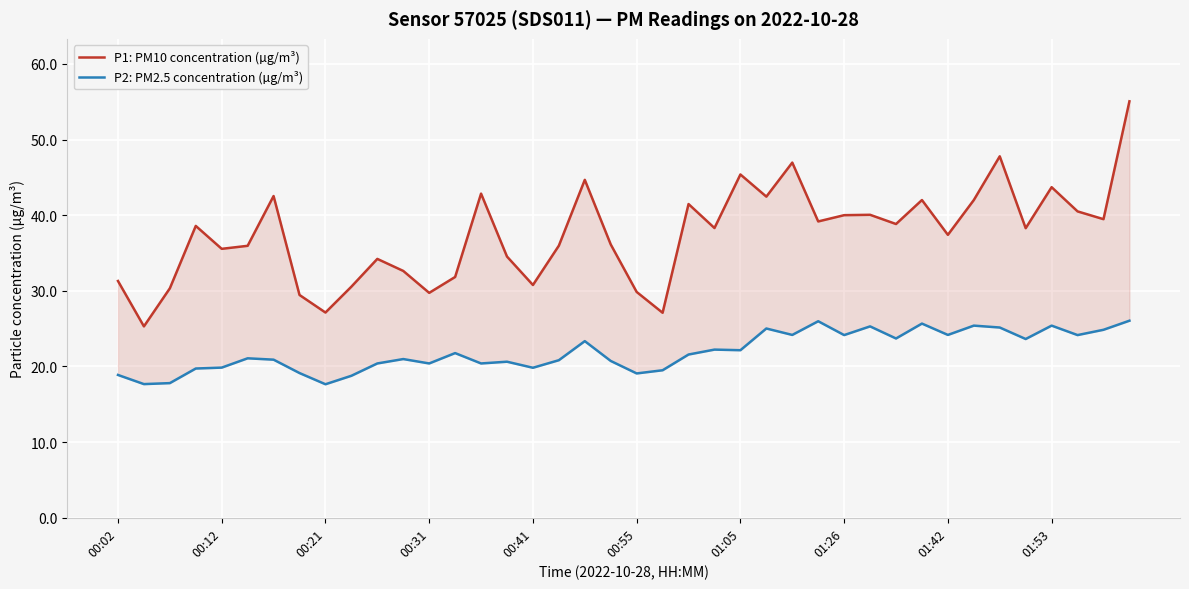

At how many categories does at least one series exceed 27?

39